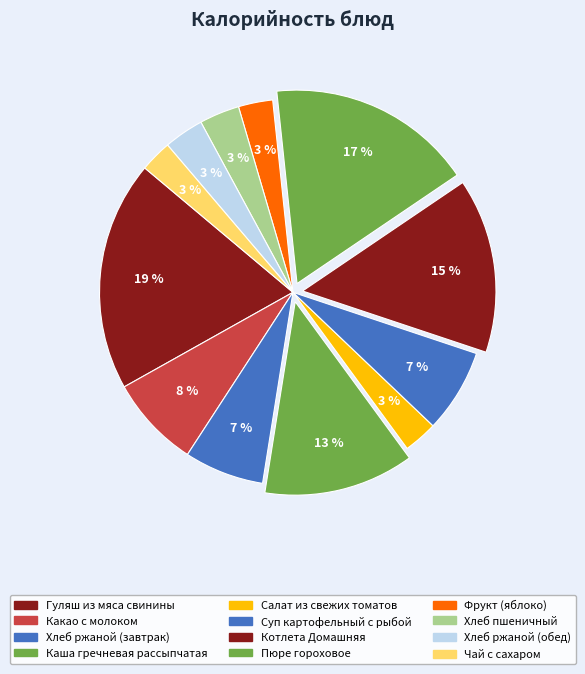

Is there any slice that represents more than half of the pie?

No